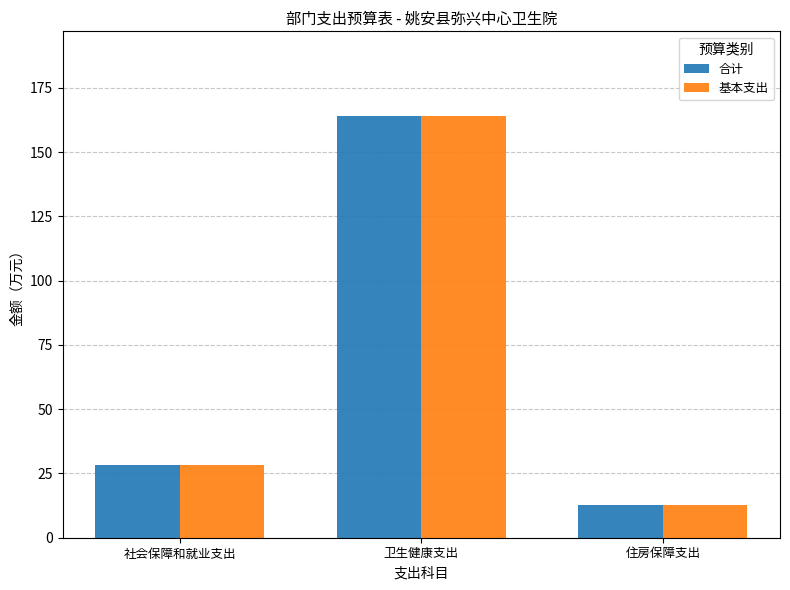

Rank the categories by 基本支出 value from lowest to highest.

住房保障支出, 社会保障和就业支出, 卫生健康支出